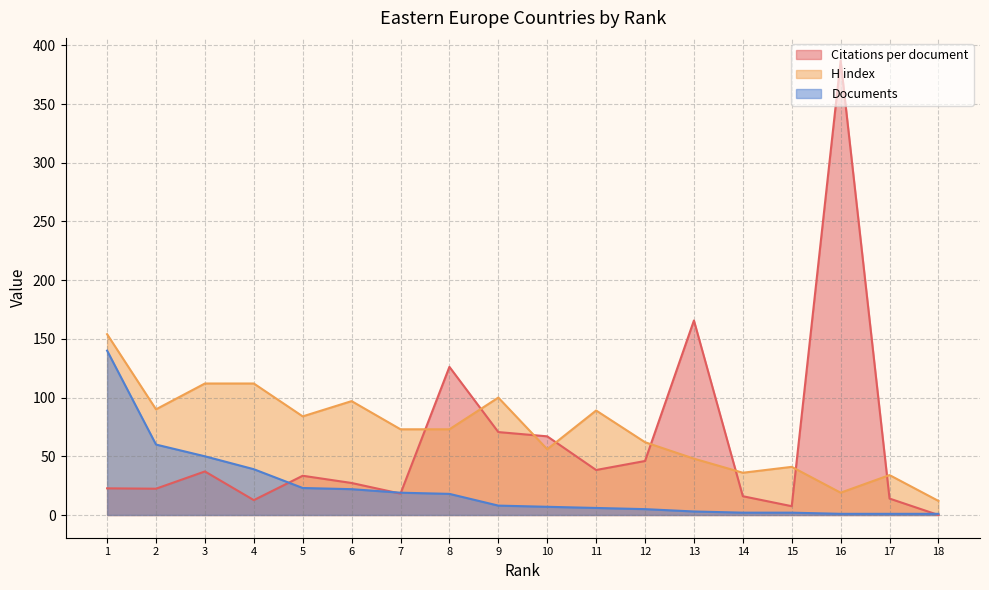

Is it true that H index equals 41.0 at 15?

True